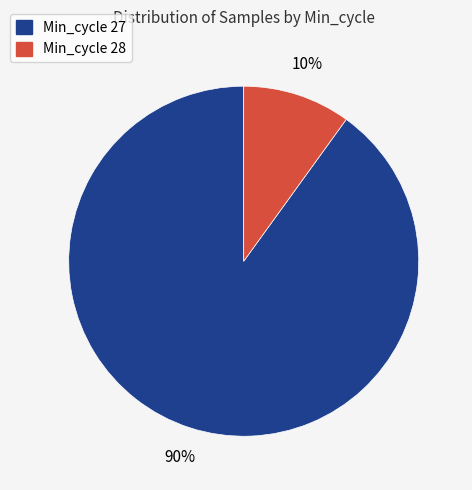

Is the sum of Min_cycle 28 and Min_cycle 27 greater than half?

Yes